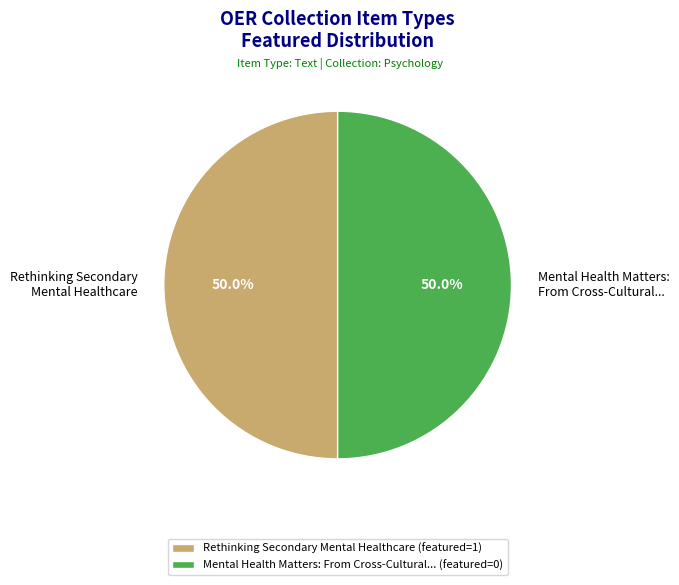

What is the ratio of the value at Rethinking Secondary Mental Healthcare to the value at Mental Health Matters: From Cross-Cultural...?

1.0